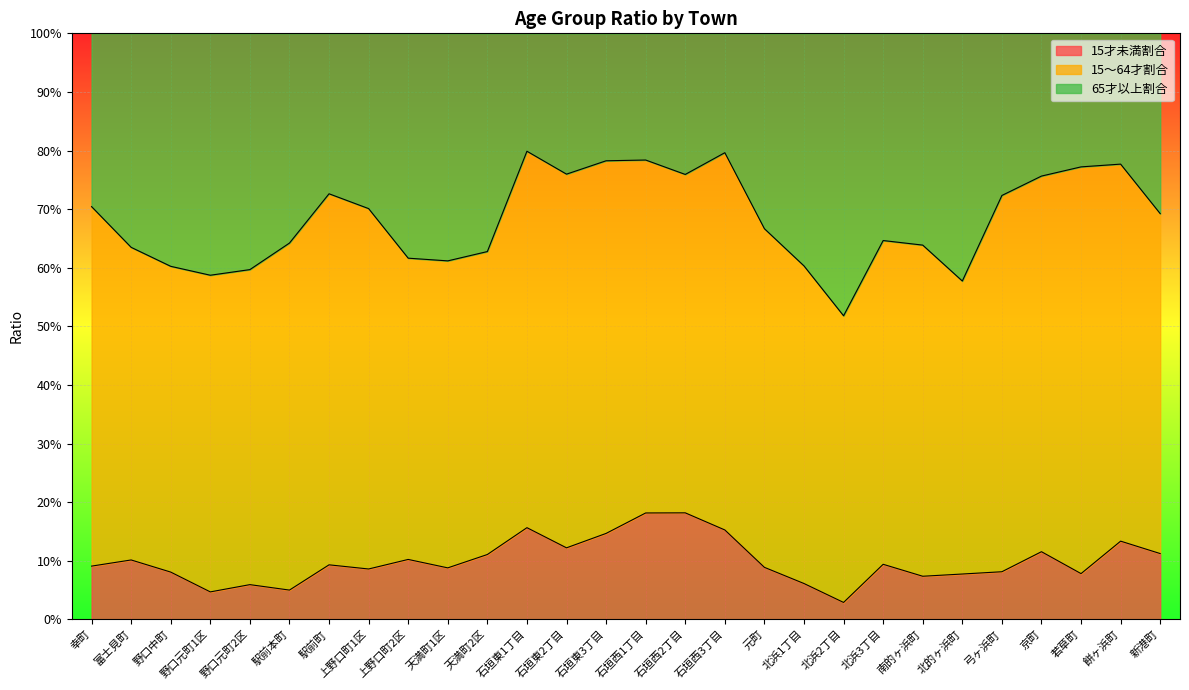

What are all the series names shown in the legend?

15才未満割合, 15～64才割合, 65才以上割合